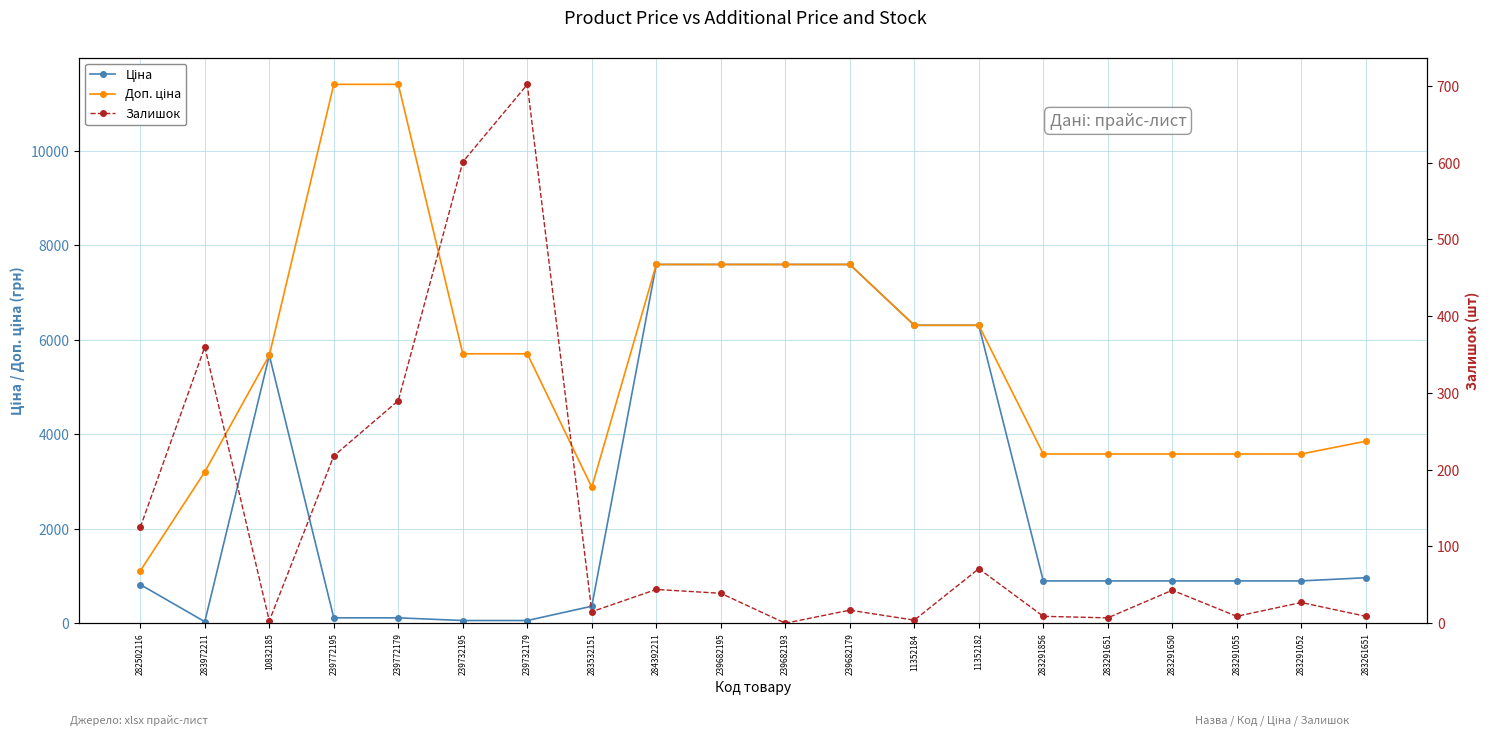

Reading left to right, list all the values displayed in this chart.

Ціна: 282502116=818.5	283972211=32.0	10832185=5673.8	239772195=114.1	239772179=114.1	239732195=57.0	239732179=57.0	283532151=359.9	284392211=7596.5	239682195=7596.5	239682193=7596.5	239682179=7596.5	11352184=6308.8	11352182=6308.8	283291856=895.9	283291651=895.9	283291650=895.9	283291055=895.9	283291052=895.9	283261651=963.5
Доп. ціна: 282502116=1109.2	283972211=3205.0	10832185=5673.8	239772195=11410.0	239772179=11410.0	239732195=5705.0	239732179=5705.0	283532151=2878.8	284392211=7596.5	239682195=7596.5	239682193=7596.5	239682179=7596.5	11352184=6308.8	11352182=6308.8	283291856=3583.6	283291651=3583.6	283291650=3583.6	283291055=3583.6	283291052=3583.6	283261651=3854.0
Залишок: 282502116=125.0	283972211=360.0	10832185=3.0	239772195=218.0	239772179=290.0	239732195=601.0	239732179=702.0	283532151=15.0	284392211=44.0	239682195=39.0	239682193=0.0	239682179=17.0	11352184=4.0	11352182=71.0	283291856=9.0	283291651=7.0	283291650=43.0	283291055=9.0	283291052=27.0	283261651=9.0